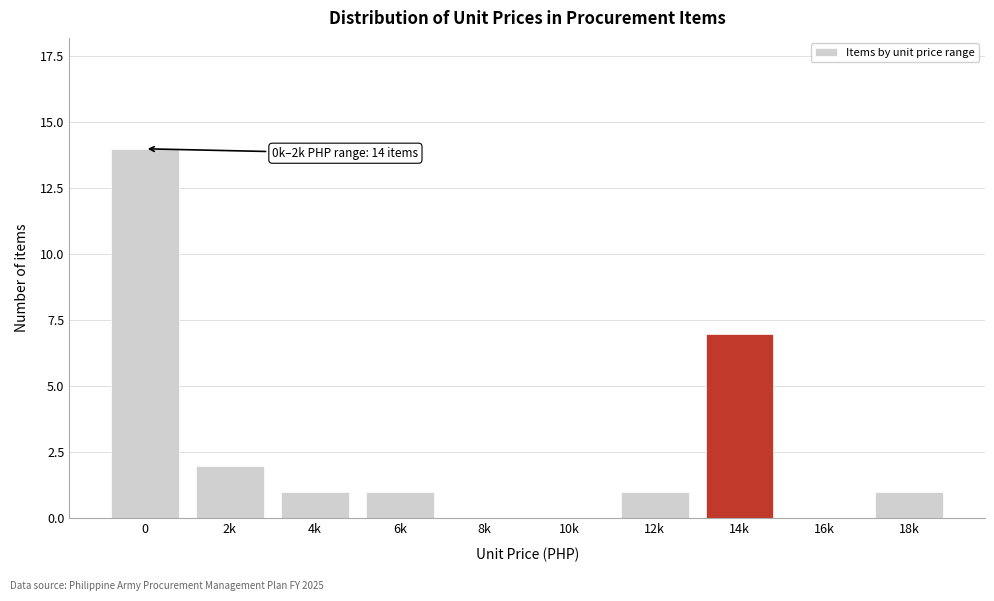

Reading right to left, what are all the values shown in this chart?

18k=1	16k=0	14k=7	12k=1	10k=0	8k=0	6k=1	4k=1	2k=2	0=14